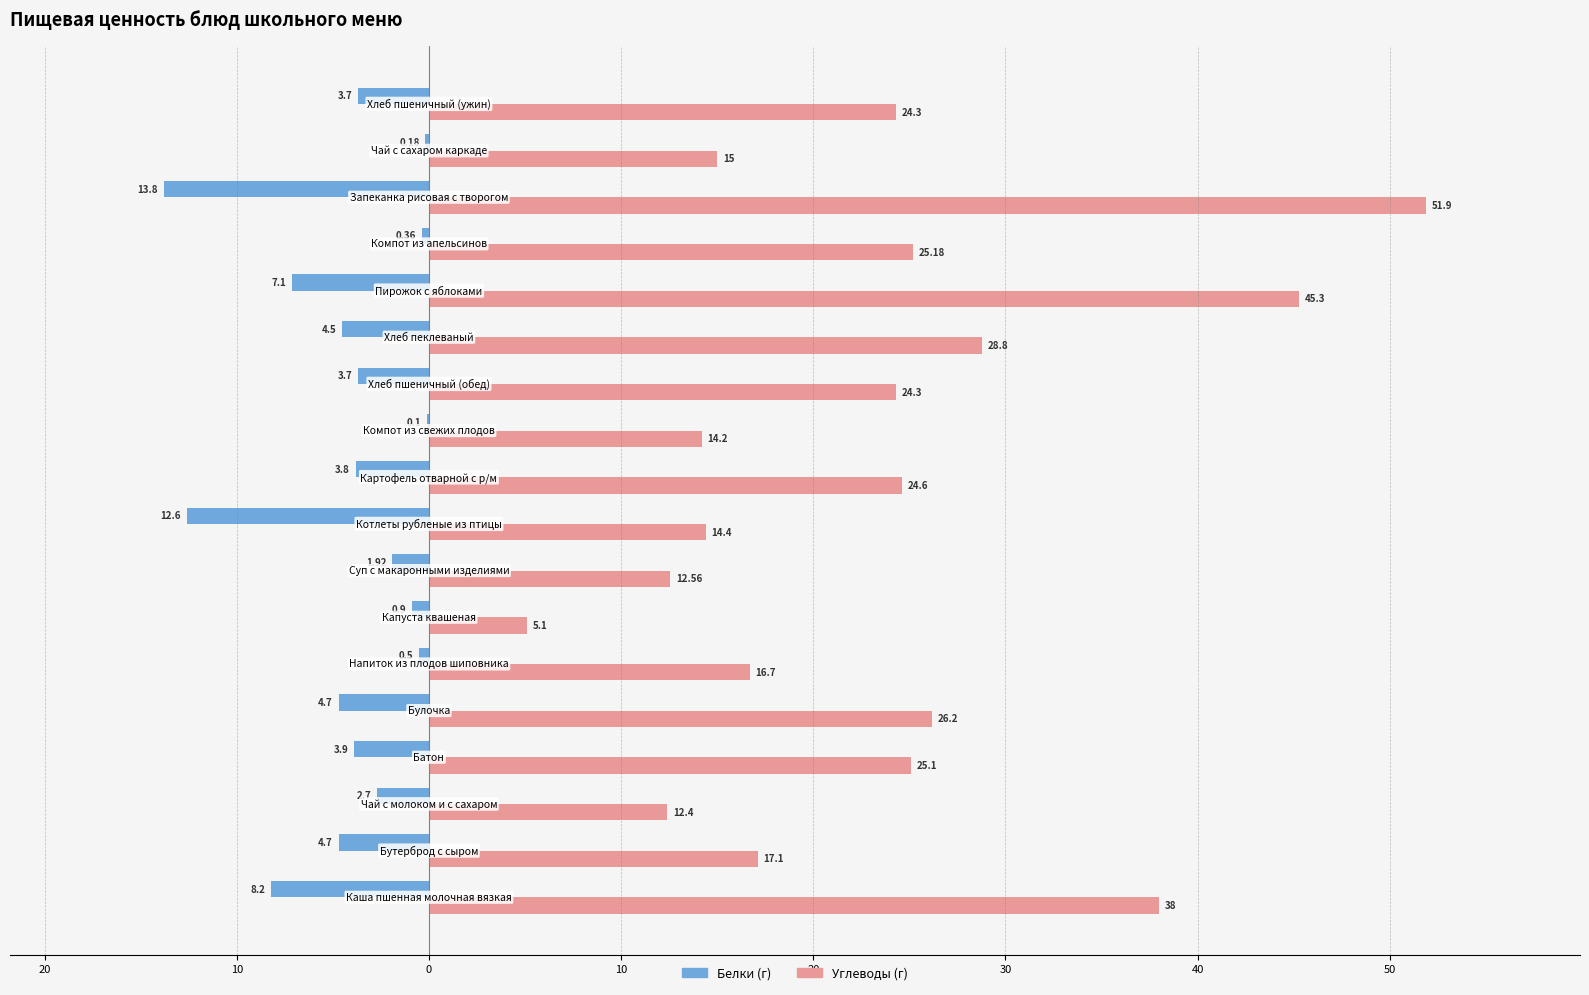

List the series in order of their peak value, lowest first.

Белки (г), Углеводы (г)